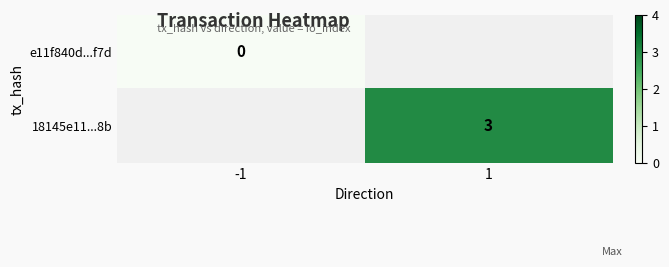

Is the value of e11f840d...f7d at -1 greater than the value of 18145e11...8b at 1?

No